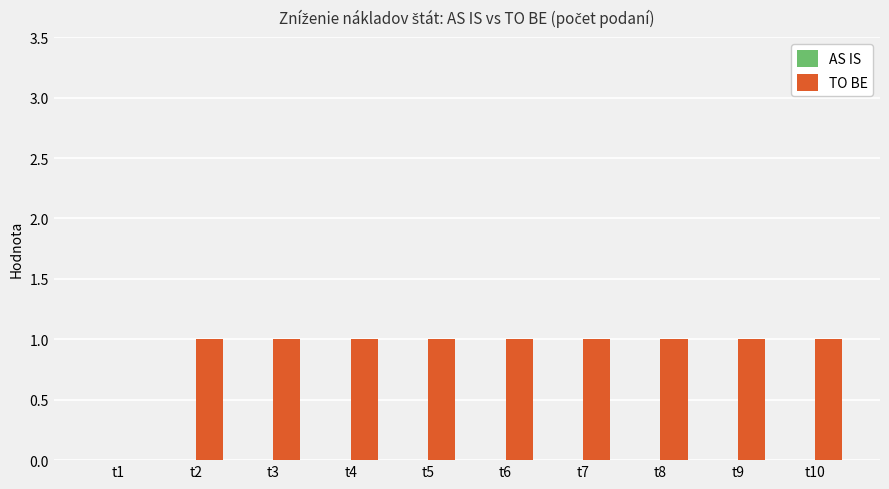

What is the ratio of the value at t3 to the value at t2?

1.0